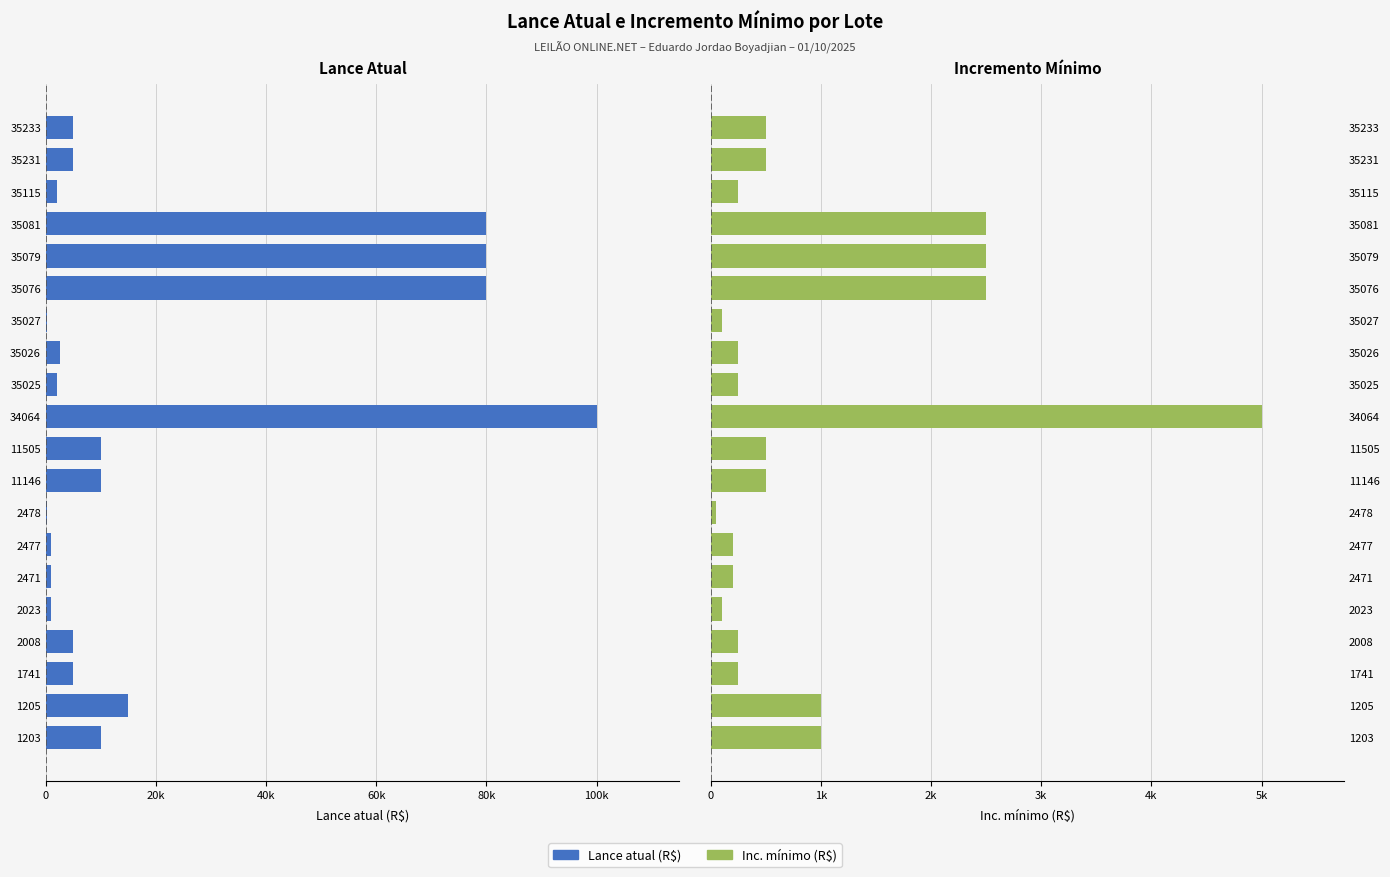

What are all the series names shown in the legend?

Lance atual (R$), Inc. mínimo (R$)